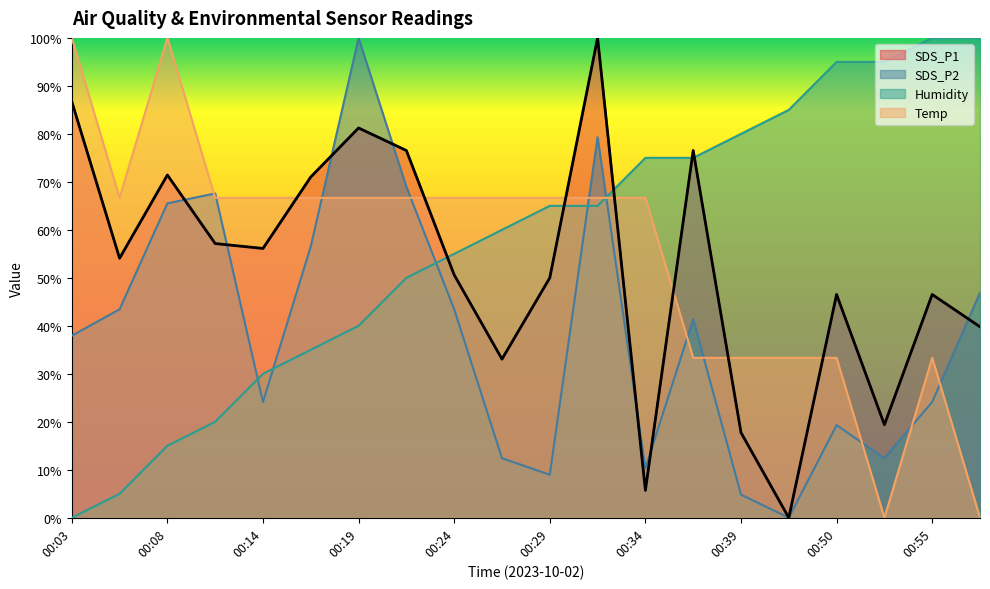

What is the difference between the maximum and minimum values in the Humidity series?

100.0